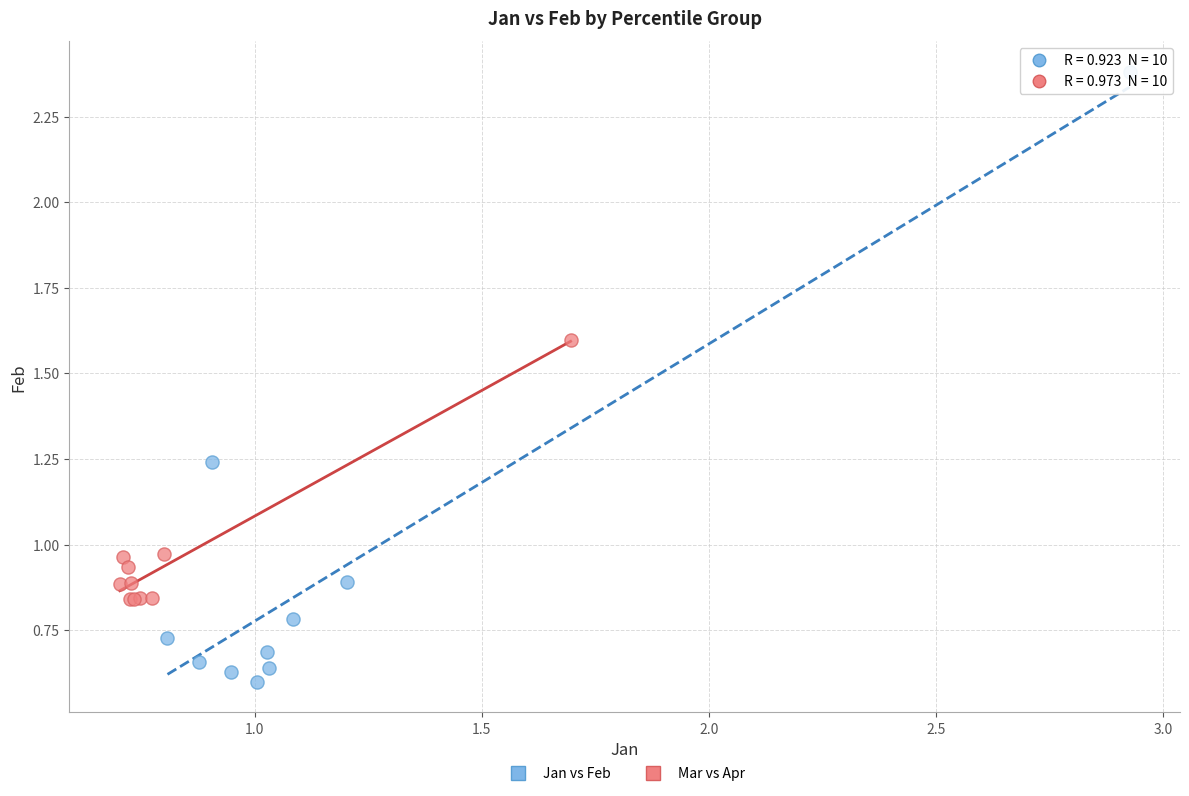

Which series contains the lowest Y value?

Jan vs Feb